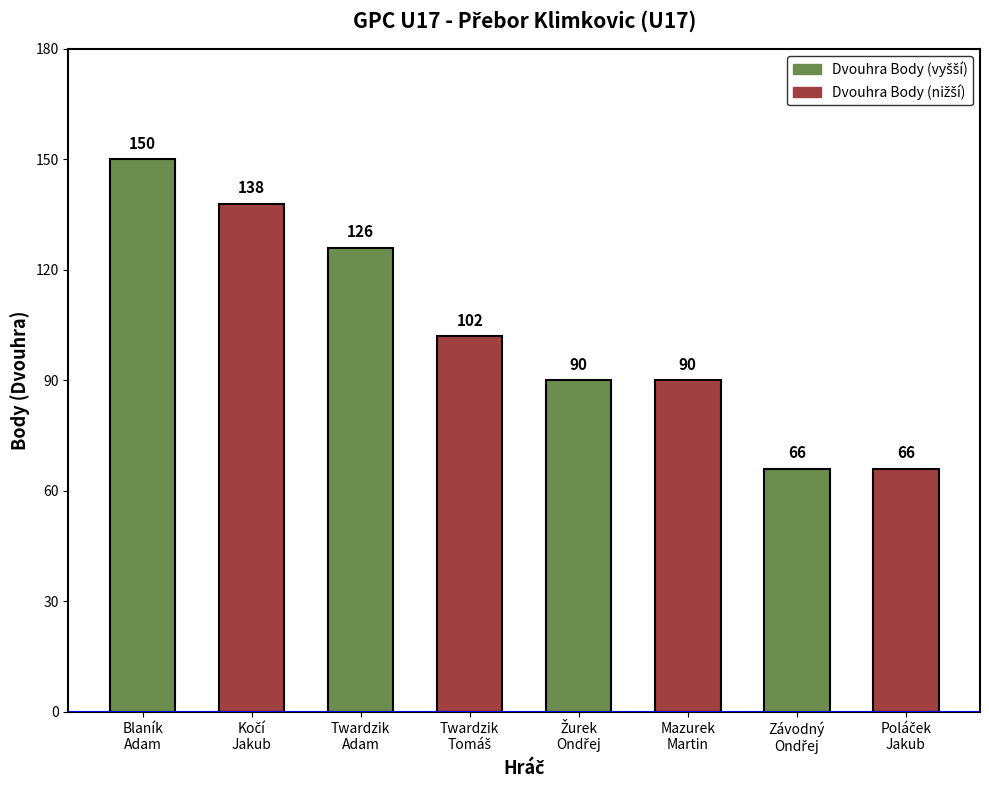

What is the greatest value displayed?

150